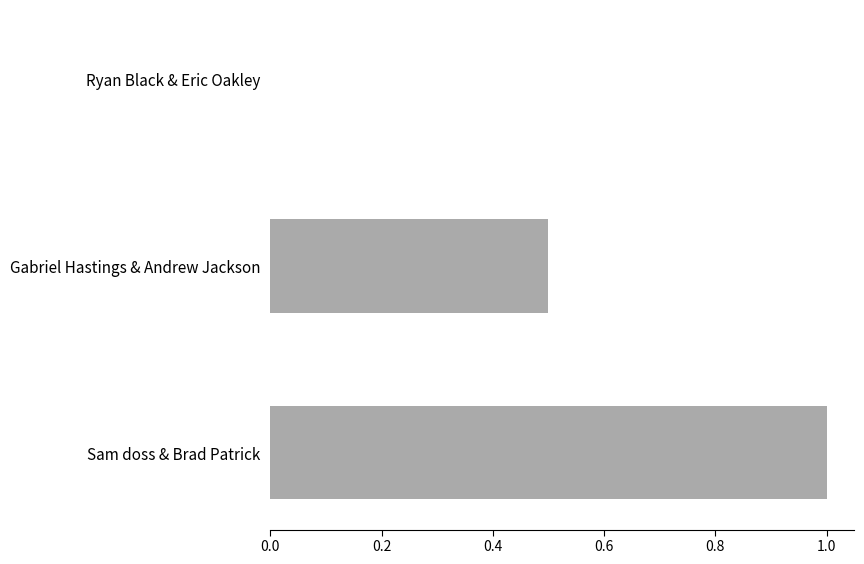

What is the change in value from Ryan Black & Eric Oakley to Gabriel Hastings & Andrew Jackson?

+0.5